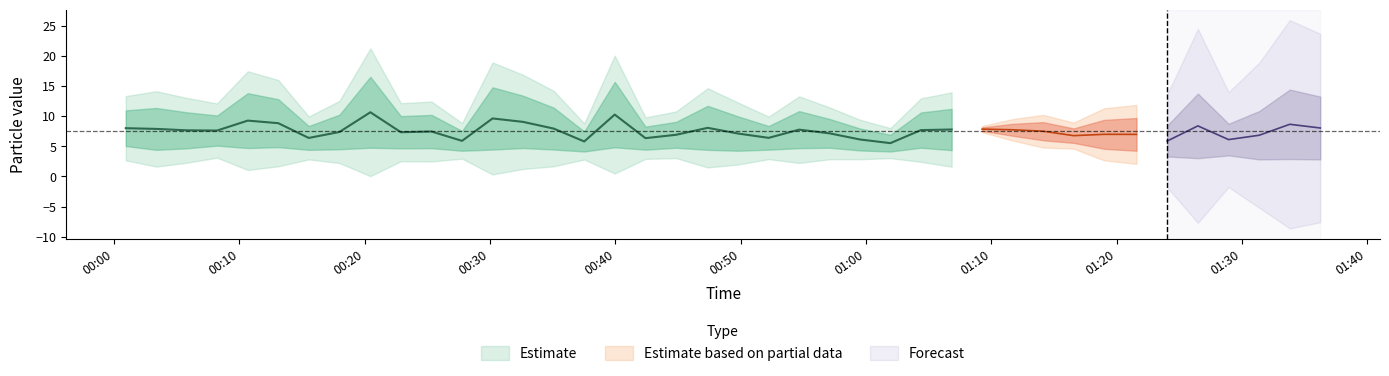

Between 9 and 30, which is larger?

30